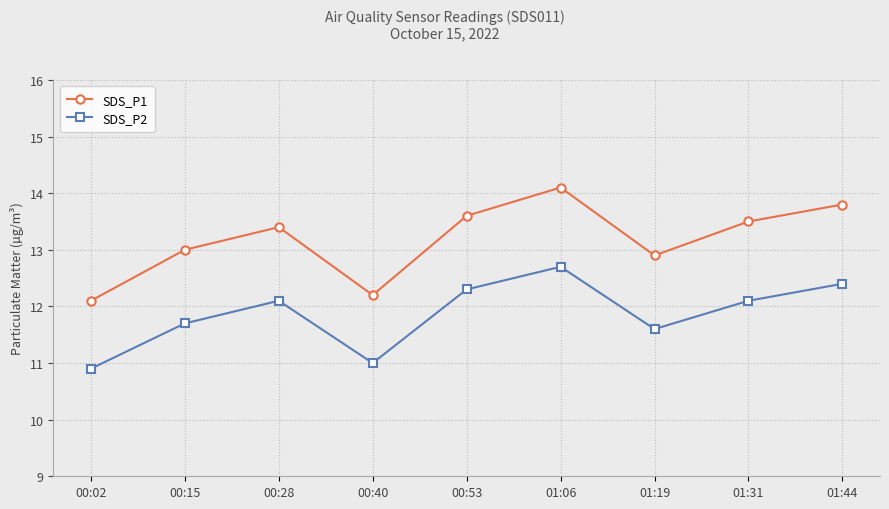

Reading left to right, what are all the values shown in this chart?

SDS_P1: 12.1	13.0	13.4	12.2	13.6	14.1	12.9	13.5	13.8
SDS_P2: 10.9	11.7	12.1	11.0	12.3	12.7	11.6	12.1	12.4